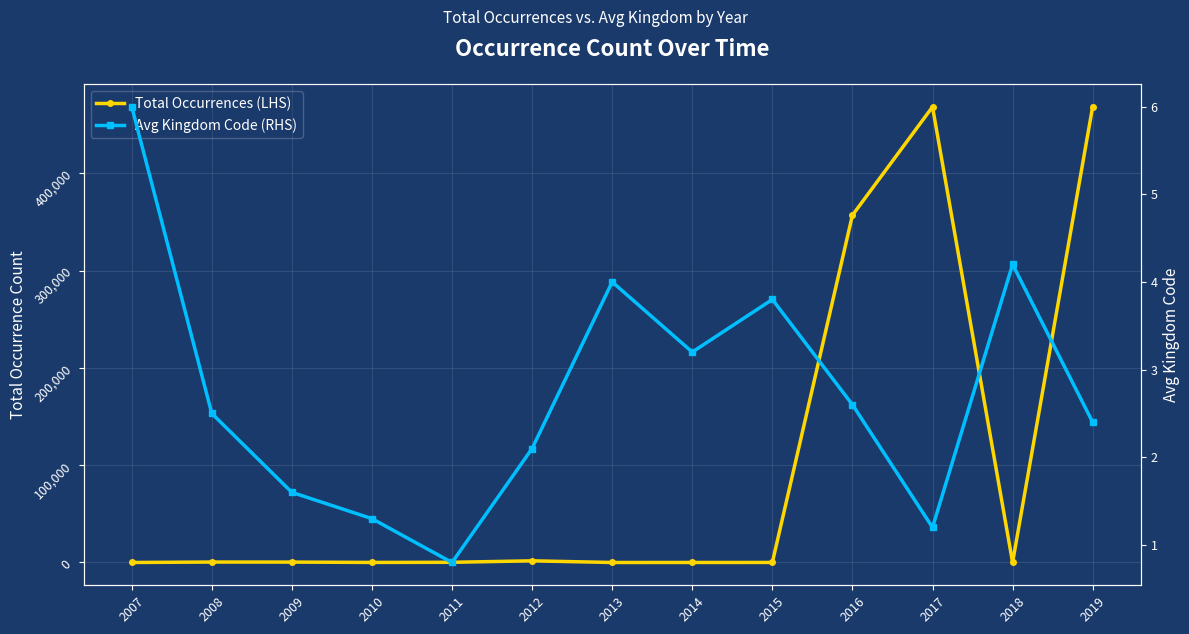

True or false: Avg Kingdom Code (RHS) and Total Occurrences (LHS) cross at least once.

False